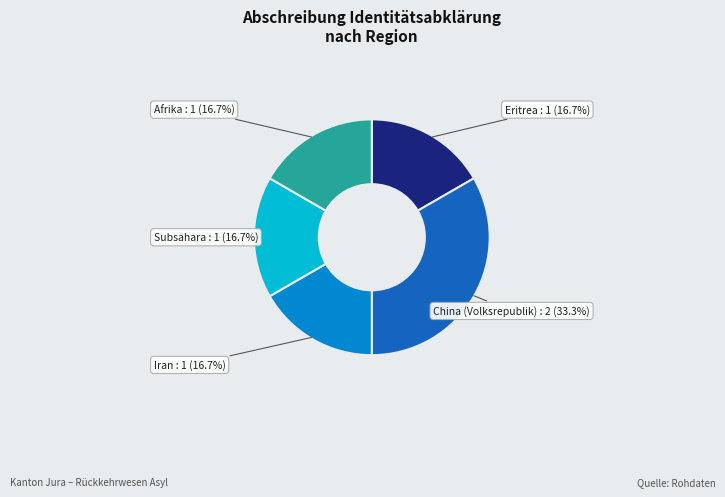

To the nearest percent, what percentage of the pie is China (Volksrepublik)?

33%